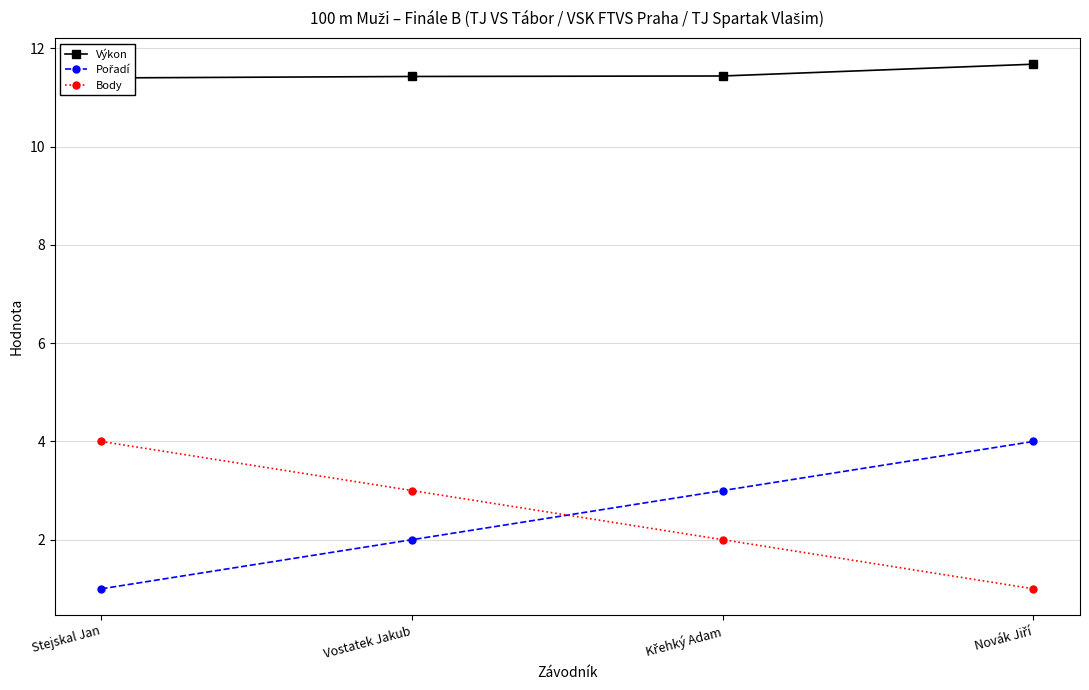

The Výkon series shows 11.4 at Stejskal Jan. True or false?

True